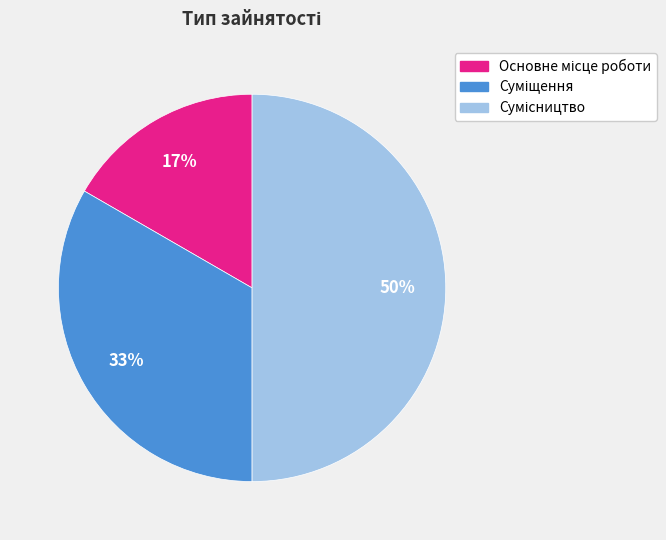

To the nearest percent, what is the difference between the largest and smallest slice percentages?

33%